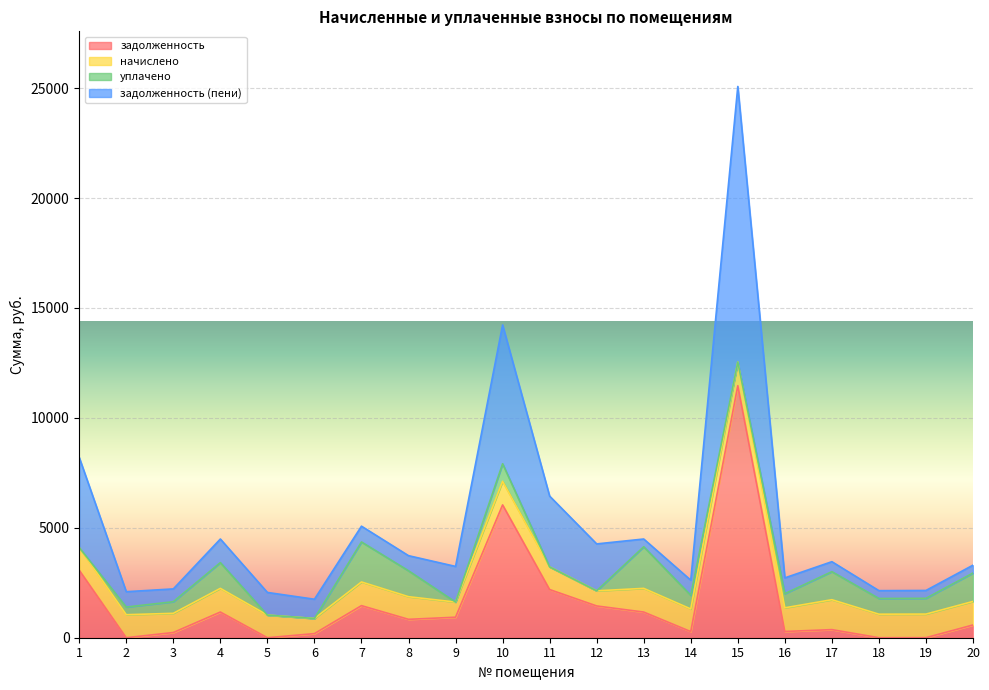

What is the value of the уплачено point at the 3rd from the left?

527.8